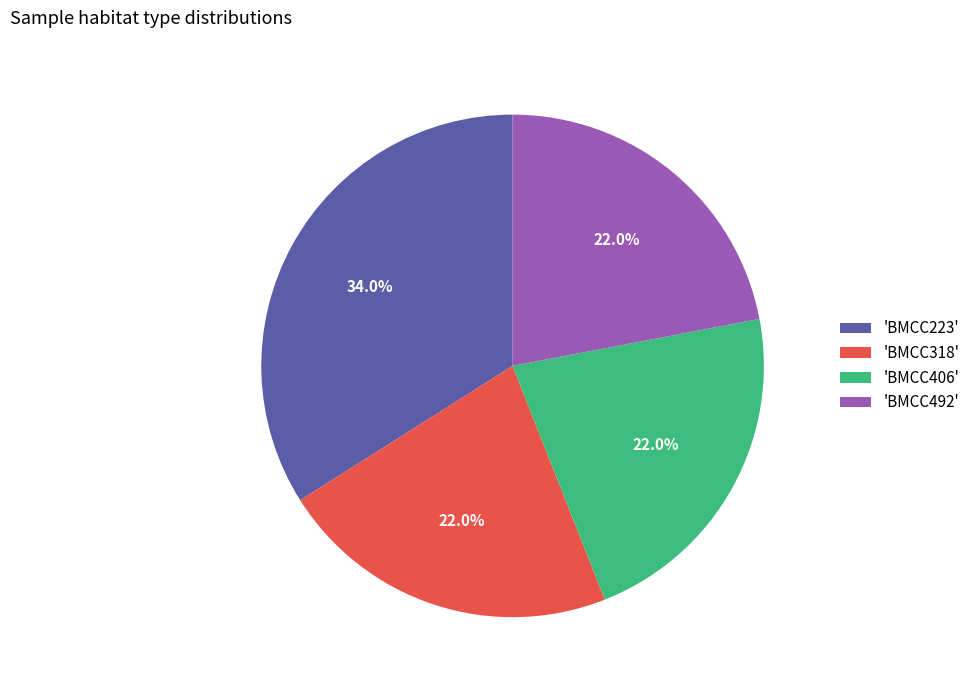

Which slice is the largest?

'BMCC223'